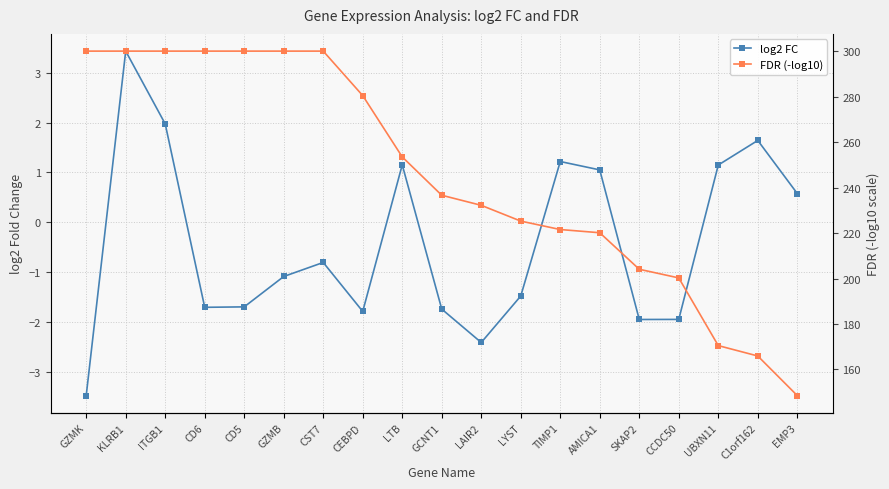

What is the sum of the FDR (-log10) values at CCDC50 and AMICA1?

420.4